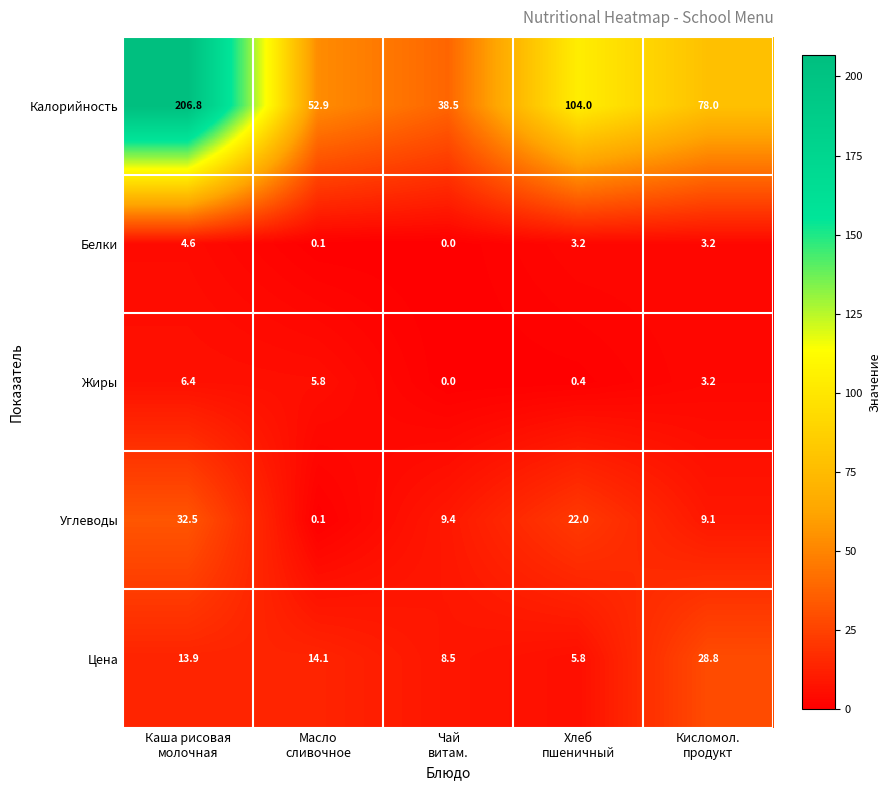

Reading left to right, list all the values displayed in this chart.

Калорийность: 206.8	52.9	38.5	104.0	78.0
Белки: 4.6	0.1	0.0	3.2	3.2
Жиры: 6.4	5.8	0.0	0.4	3.2
Углеводы: 32.5	0.1	9.4	22.0	9.1
Цена: 13.9	14.1	8.5	5.8	28.8